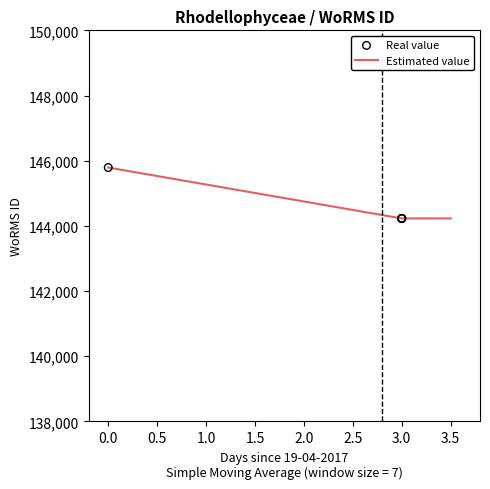

What is the highest value of the Estimated value series?

145790.0